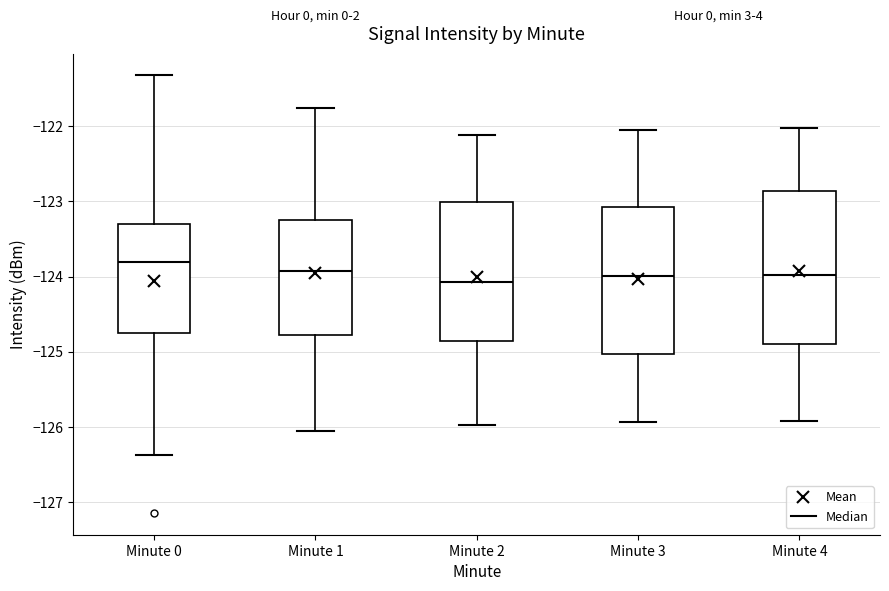

Reading left to right, transcribe this box plot: for each box, give where its median line is, the range the box spans, and where its two whiskers end, as read against the y-axis. The values are not printed on the chart, so give them approximately, as read against the axis.

Minute 0: median -123.8, box -124.8 to -123.3, whiskers -126.4 to -121.3
Minute 1: median -123.9, box -124.8 to -123.2, whiskers -126.1 to -121.8
Minute 2: median -124.1, box -124.9 to -123.0, whiskers -126.0 to -122.1
Minute 3: median -124.0, box -125.0 to -123.1, whiskers -125.9 to -122.0
Minute 4: median -124.0, box -124.9 to -122.9, whiskers -125.9 to -122.0